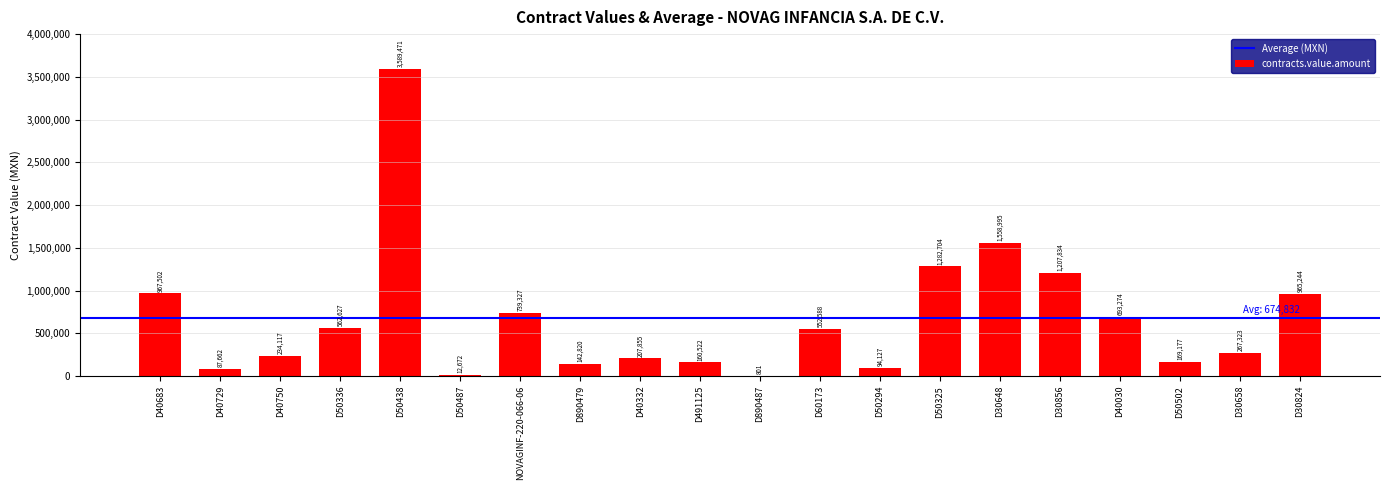

What is the maximum value shown in the chart?

3589470.8